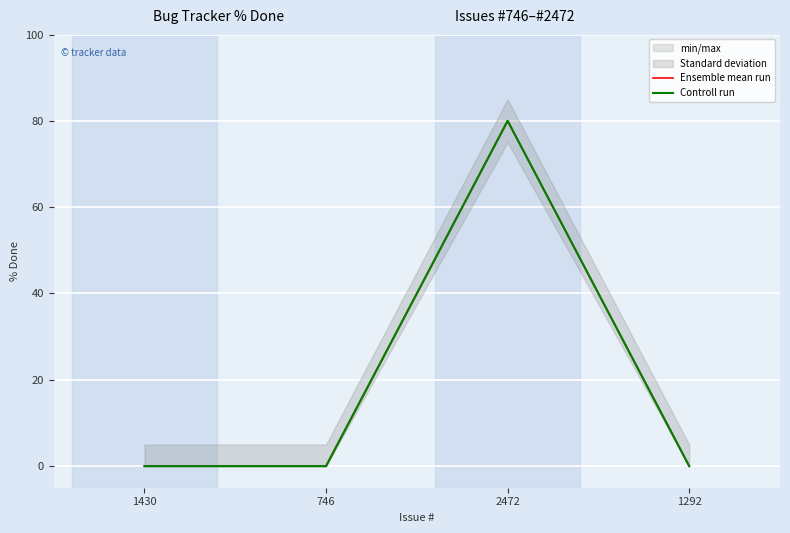

Reading right to left, list all the values displayed in this chart.

Ensemble mean run: 0	80	0	0
Controll run: 0	80	0	0